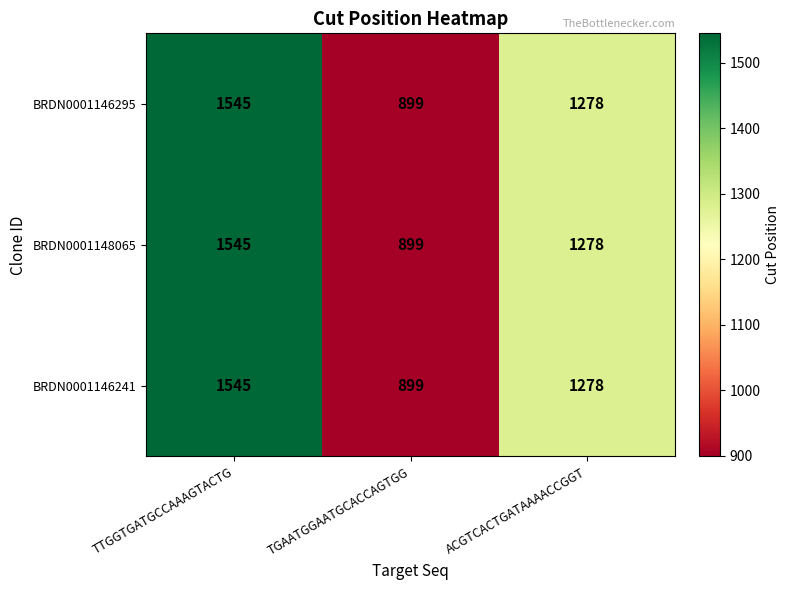

At which category is the sum across all series the highest?

TTGGTGATGCCAAAGTACTG